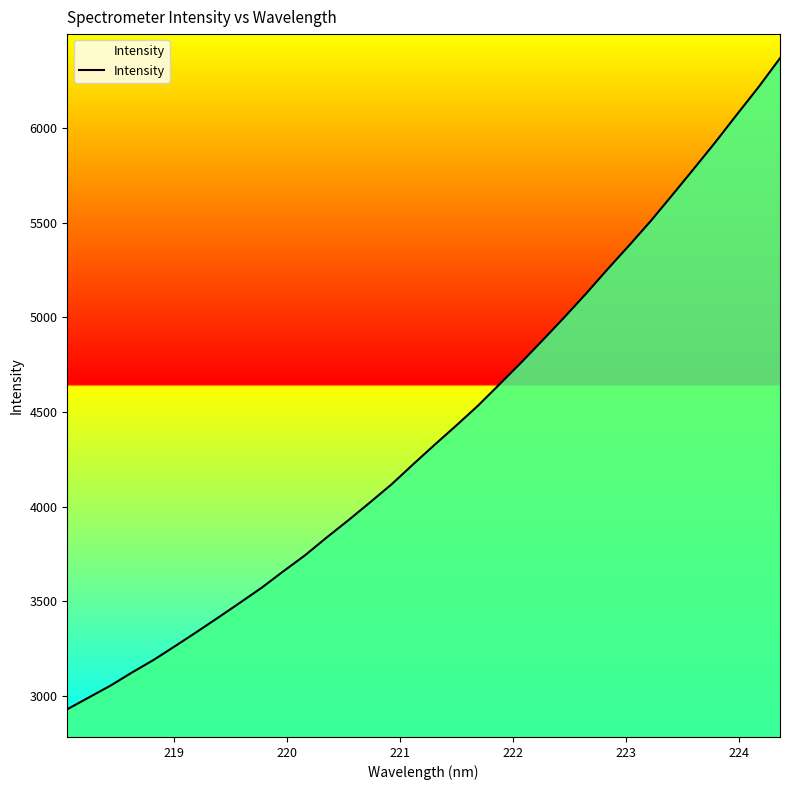

What is the greatest value displayed?

6368.3